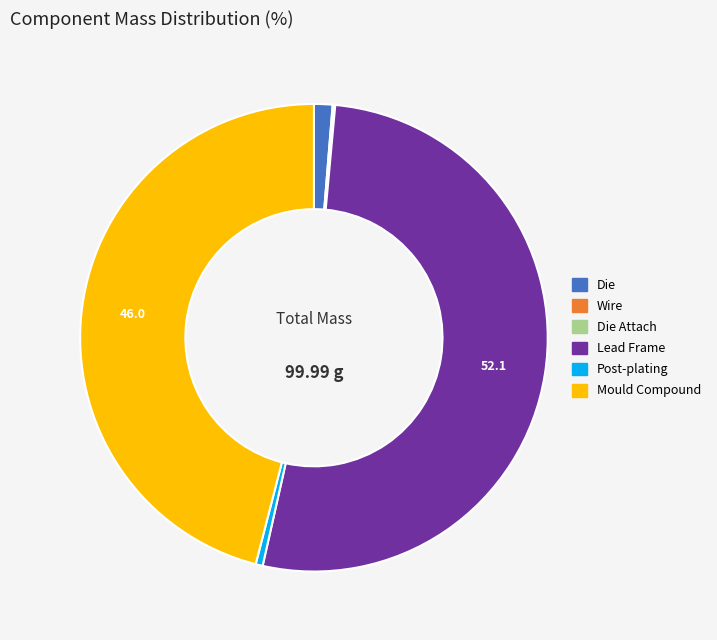

Which category has the biggest portion of the pie?

Lead Frame